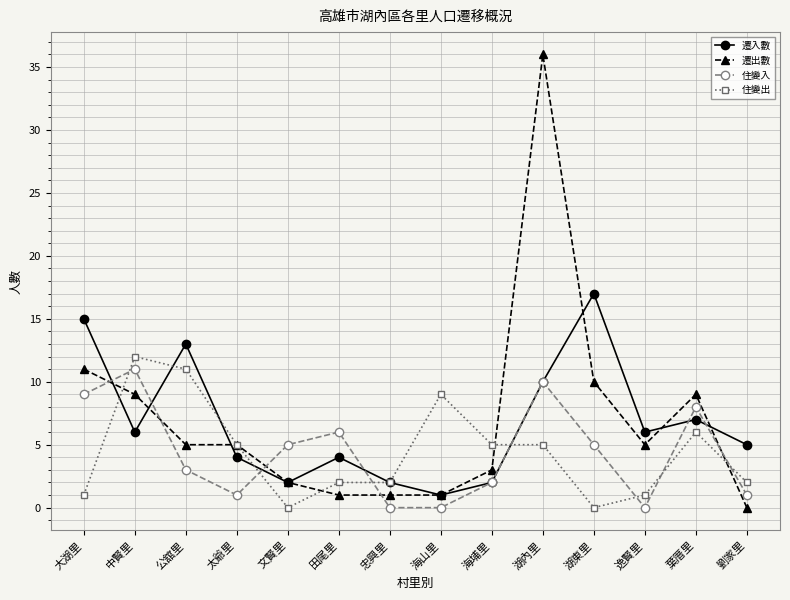

Reading right to left, extract all data points from this chart.

遷入數: 劉家里=5	葉厝里=7	逸賢里=6	湖東里=17	湖內里=10	海埔里=2	海山里=1	忠興里=2	田尾里=4	文賢里=2	太爺里=4	公舘里=13	中賢里=6	大湖里=15
遷出數: 劉家里=0	葉厝里=9	逸賢里=5	湖東里=10	湖內里=36	海埔里=3	海山里=1	忠興里=1	田尾里=1	文賢里=2	太爺里=5	公舘里=5	中賢里=9	大湖里=11
住變入: 劉家里=1	葉厝里=8	逸賢里=0	湖東里=5	湖內里=10	海埔里=2	海山里=0	忠興里=0	田尾里=6	文賢里=5	太爺里=1	公舘里=3	中賢里=11	大湖里=9
住變出: 劉家里=2	葉厝里=6	逸賢里=1	湖東里=0	湖內里=5	海埔里=5	海山里=9	忠興里=2	田尾里=2	文賢里=0	太爺里=5	公舘里=11	中賢里=12	大湖里=1